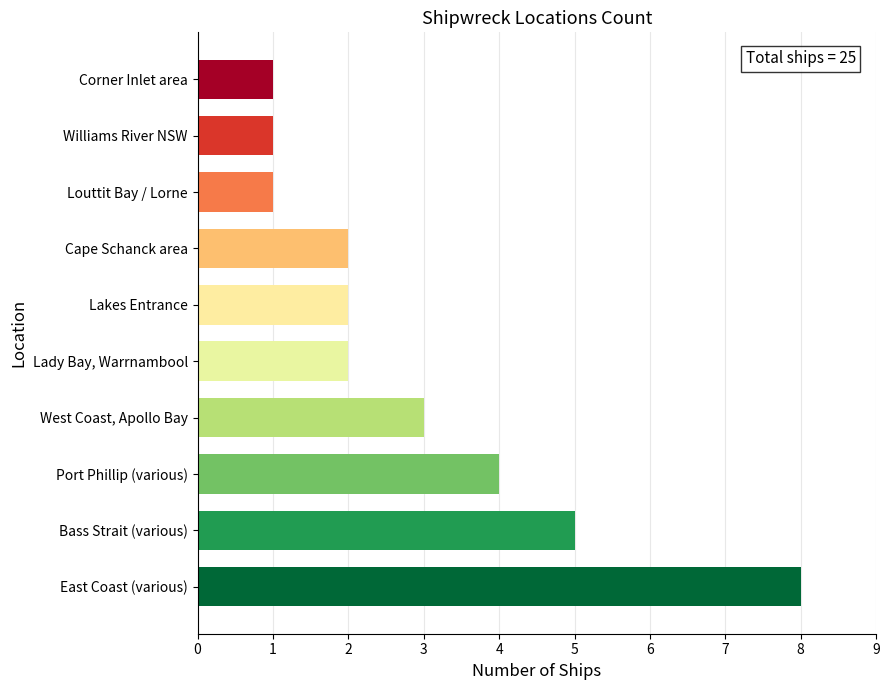

How many bars are there in total?

10